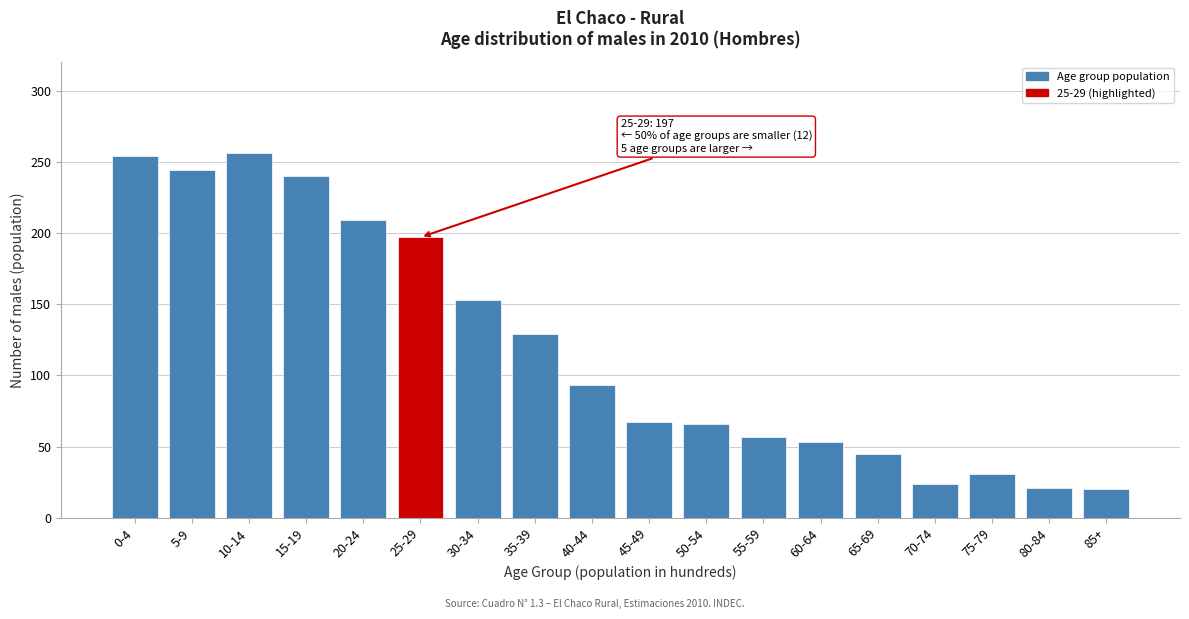

What is the maximum value shown in the chart?

256